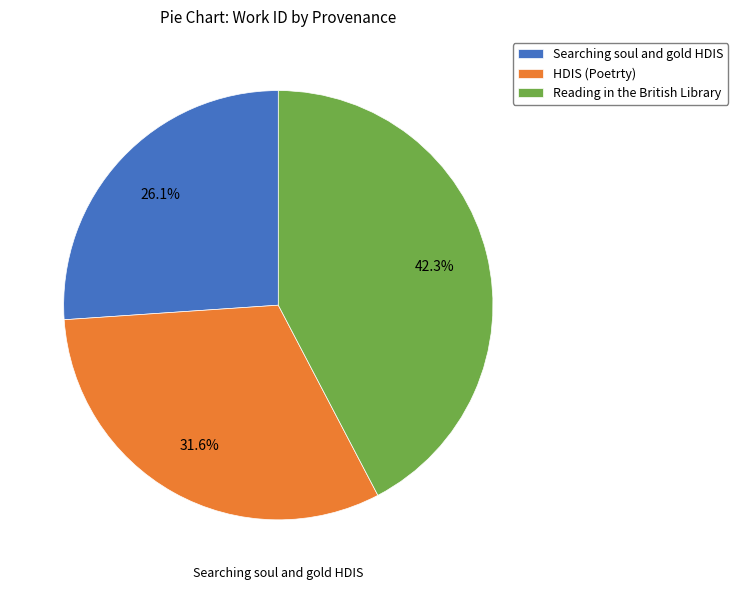

Between Reading in the British Library and Searching soul and gold HDIS, which is larger?

Reading in the British Library